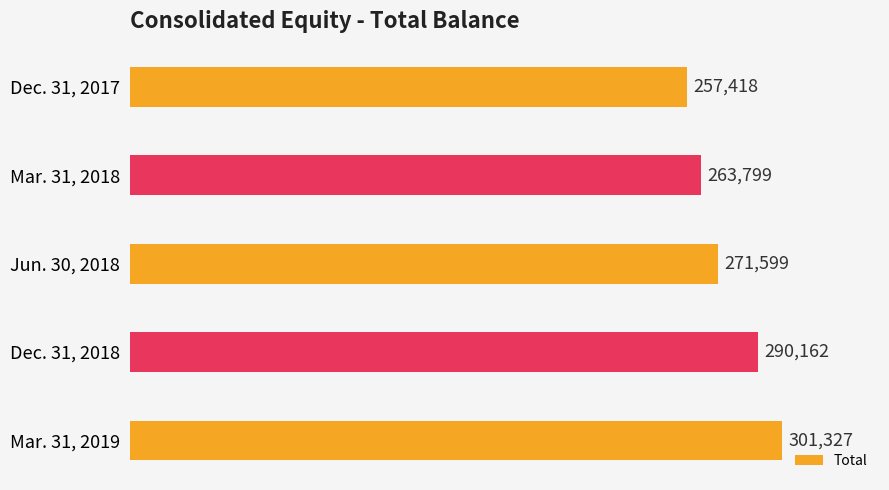

Rank the categories by value from lowest to highest.

Dec. 31, 2017, Mar. 31, 2018, Jun. 30, 2018, Dec. 31, 2018, Mar. 31, 2019